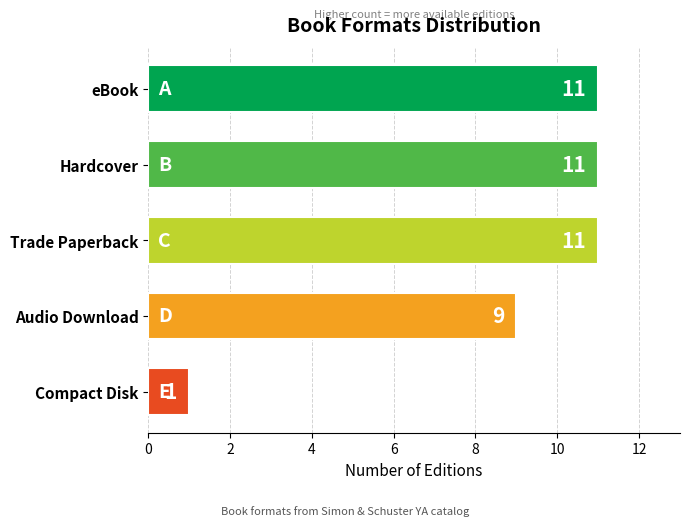

The chart shows a value of 19 at Trade Paperback. True or false?

False